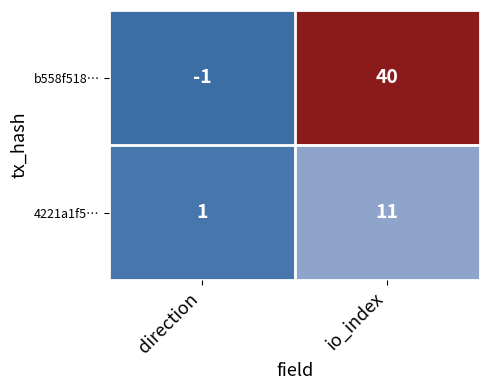

Reading left to right, what are all the values shown in this chart?

b558f518…: -1	40
4221a1f5…: 1	11